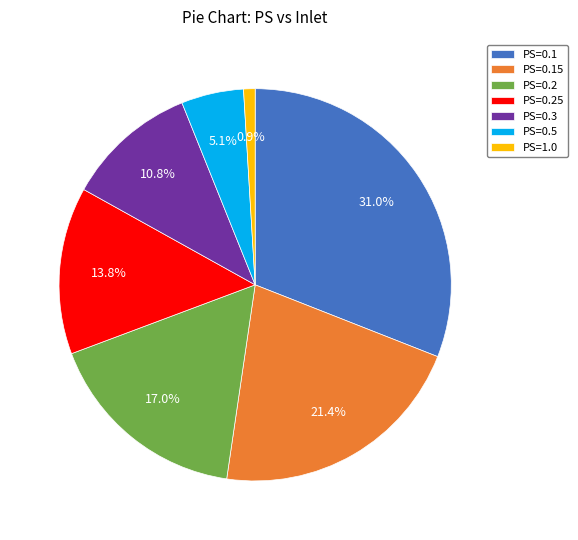

What is the ratio of the value at PS=0.5 to the value at PS=0.2?

0.3